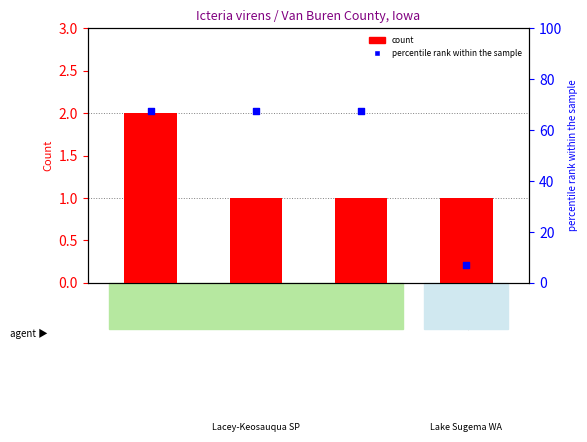

Which series reaches the minimum Y coordinate?

count